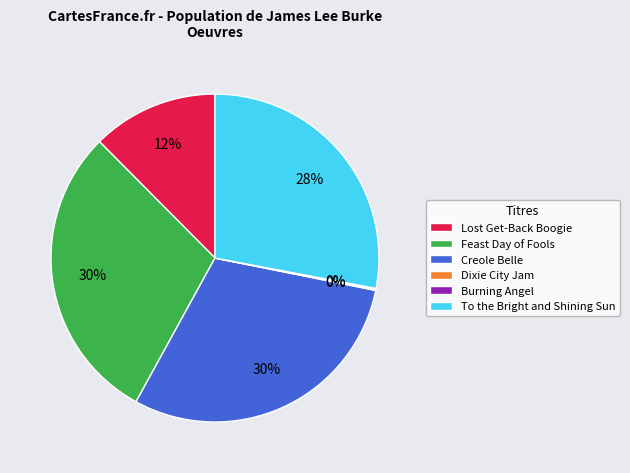

Approximately how many times larger is the value at Feast Day of Fools compared to Creole Belle?

1.0